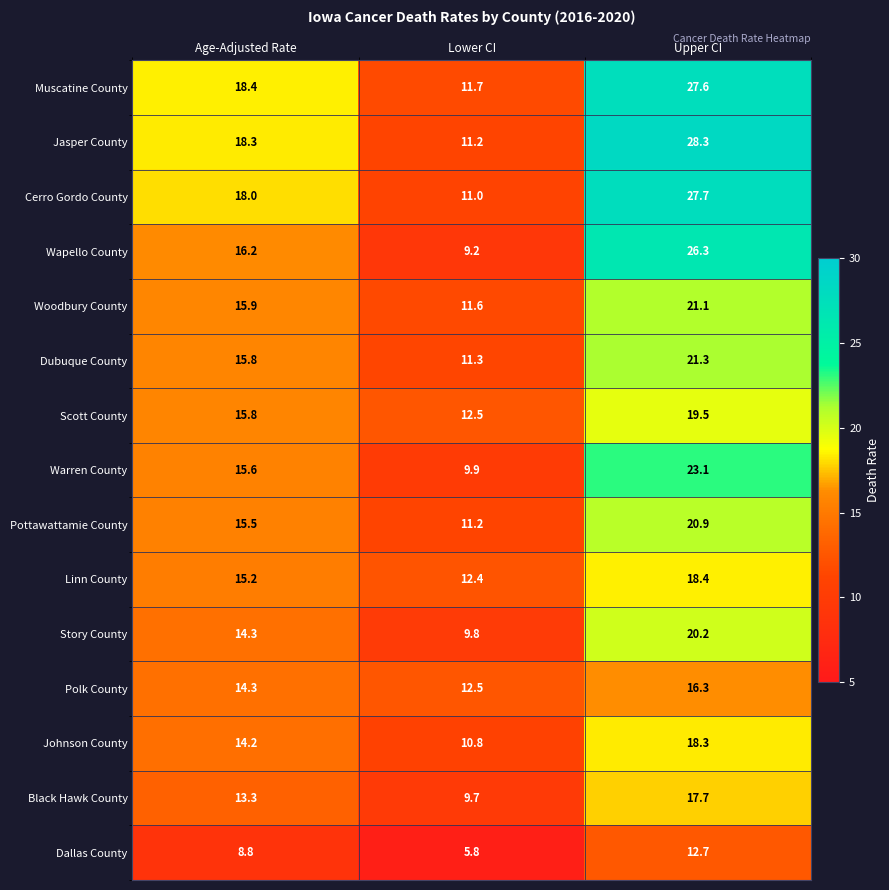

At which category is the sum across all series the highest?

Upper CI